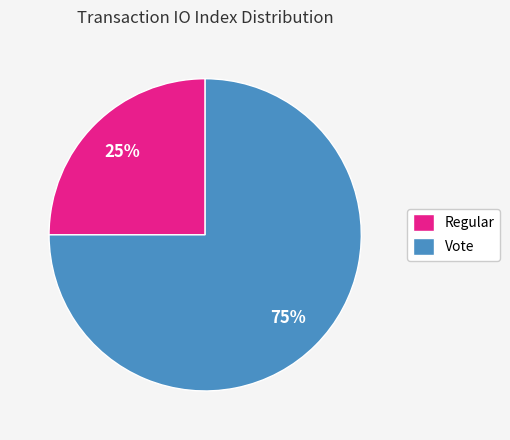

Is there any slice that represents more than half of the pie?

Yes